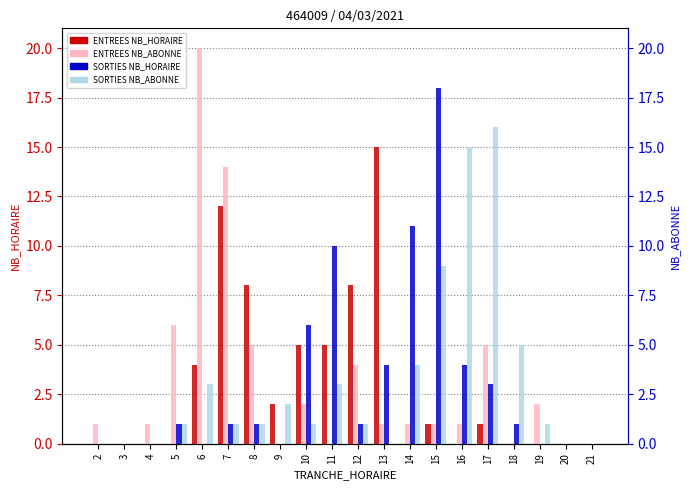

Which series has the largest total across all categories?

ENTREES NB_ABONNE